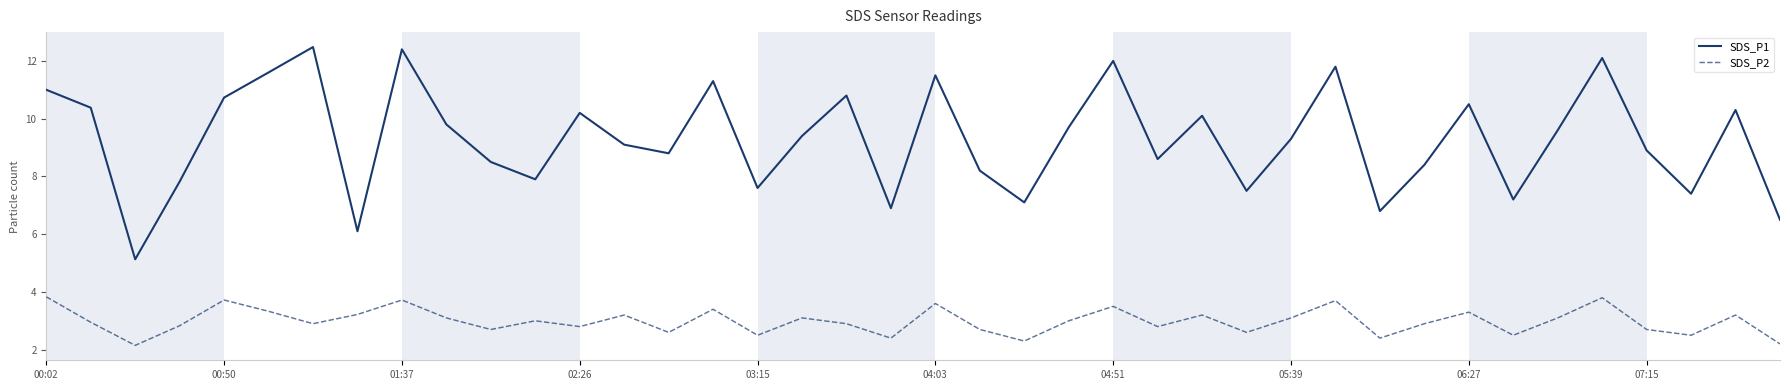

True or false: SDS_P1 and SDS_P2 intersect in this chart.

False